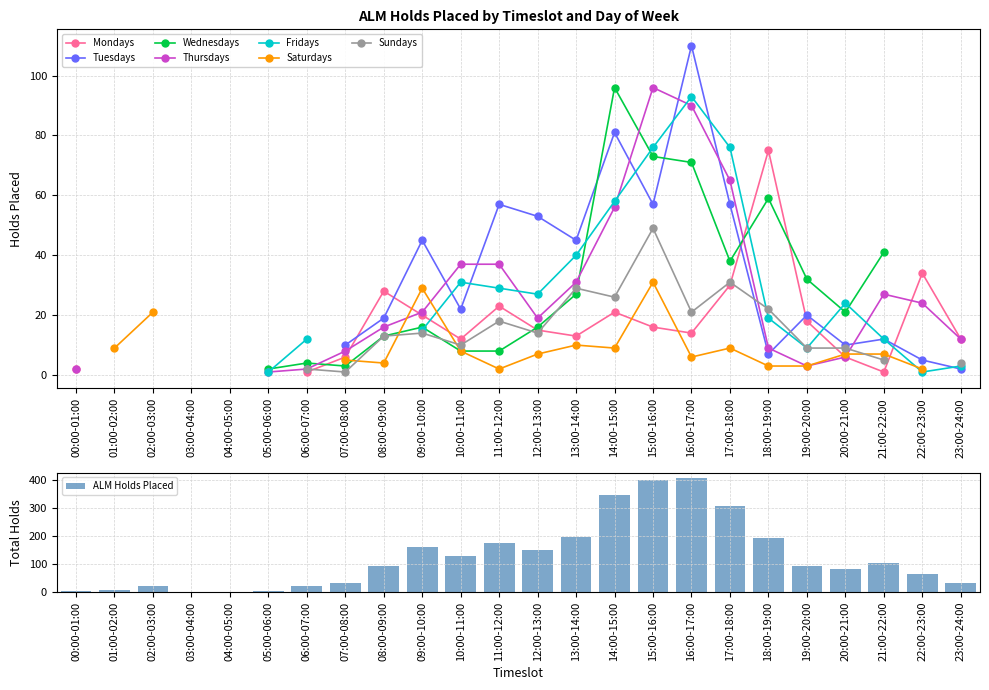

What is the difference between the maximum and second lowest values?

405